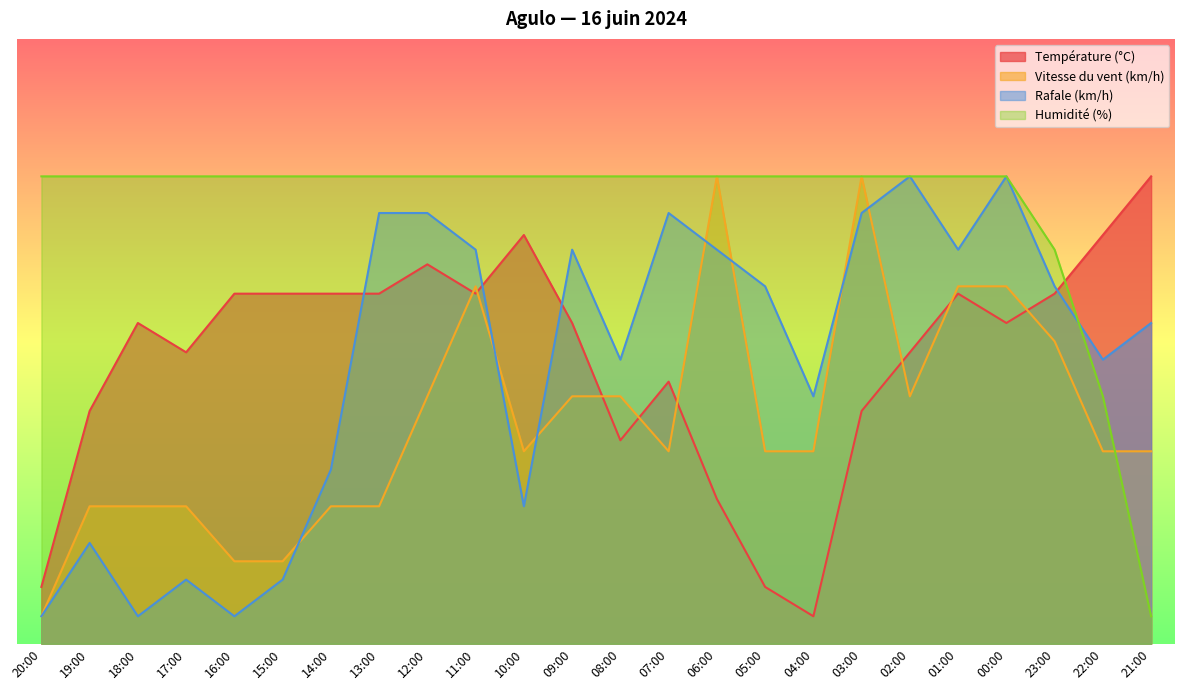

At which category does Rafale (km/h) reach its first local valley?

18:00